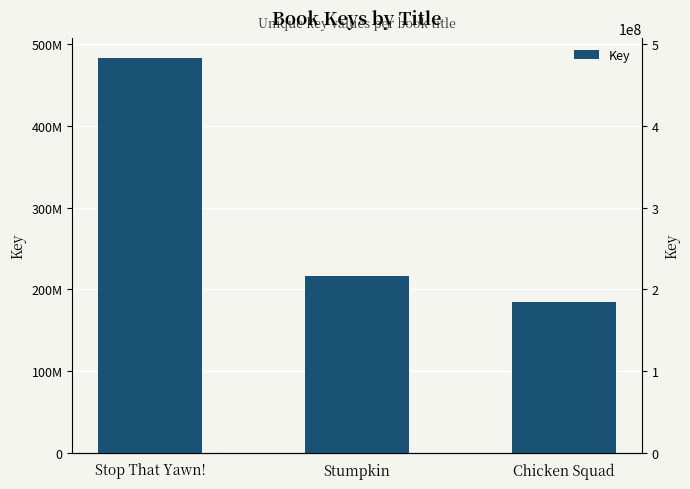

Reading right to left, extract all data points from this chart.

Chicken Squad=185265227	Stumpkin=216188620	Stop That Yawn!=483772957